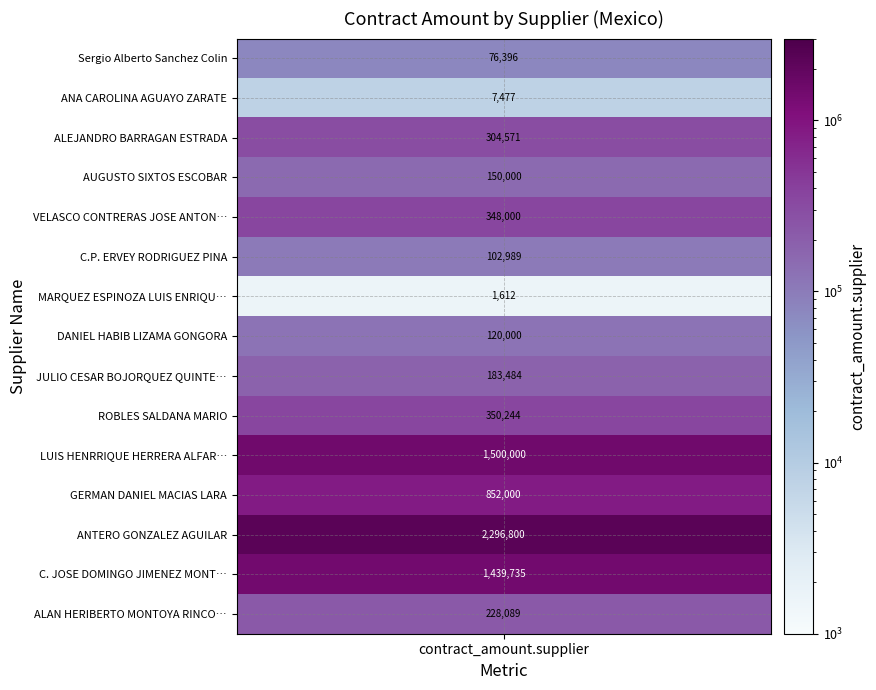

Which series has the largest total across all categories?

ANTERO GONZALEZ AGUILAR